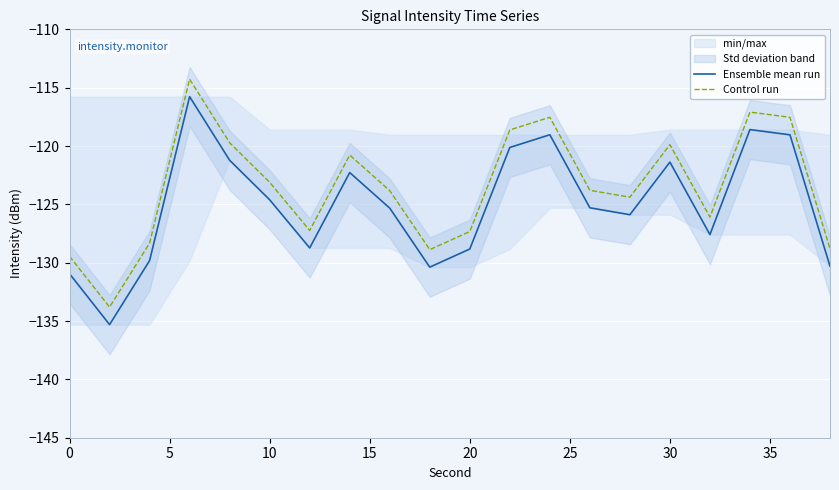

True or false: Control run and Ensemble mean run intersect in this chart.

False